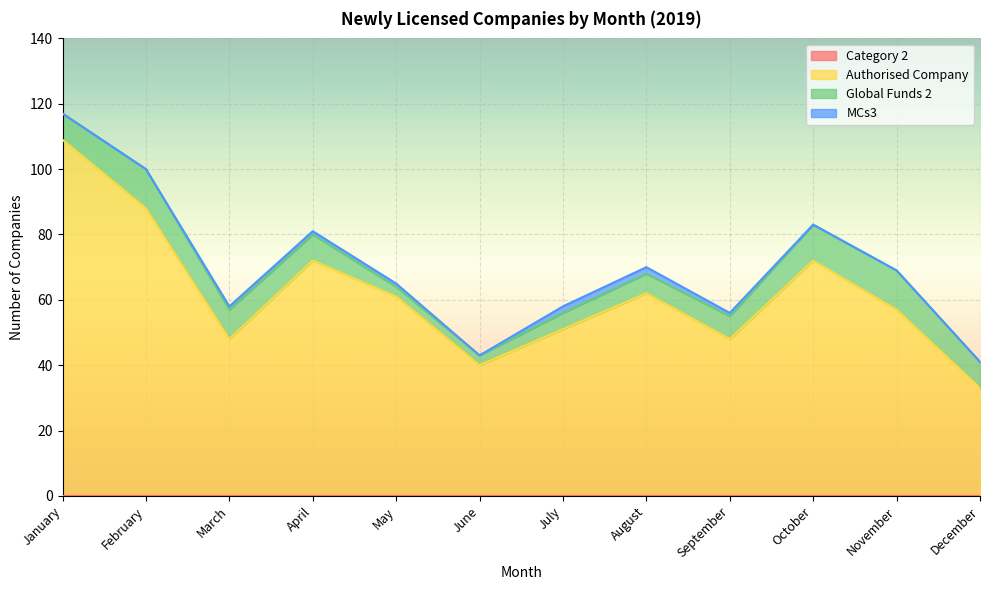

Between July and January, which is larger?

July